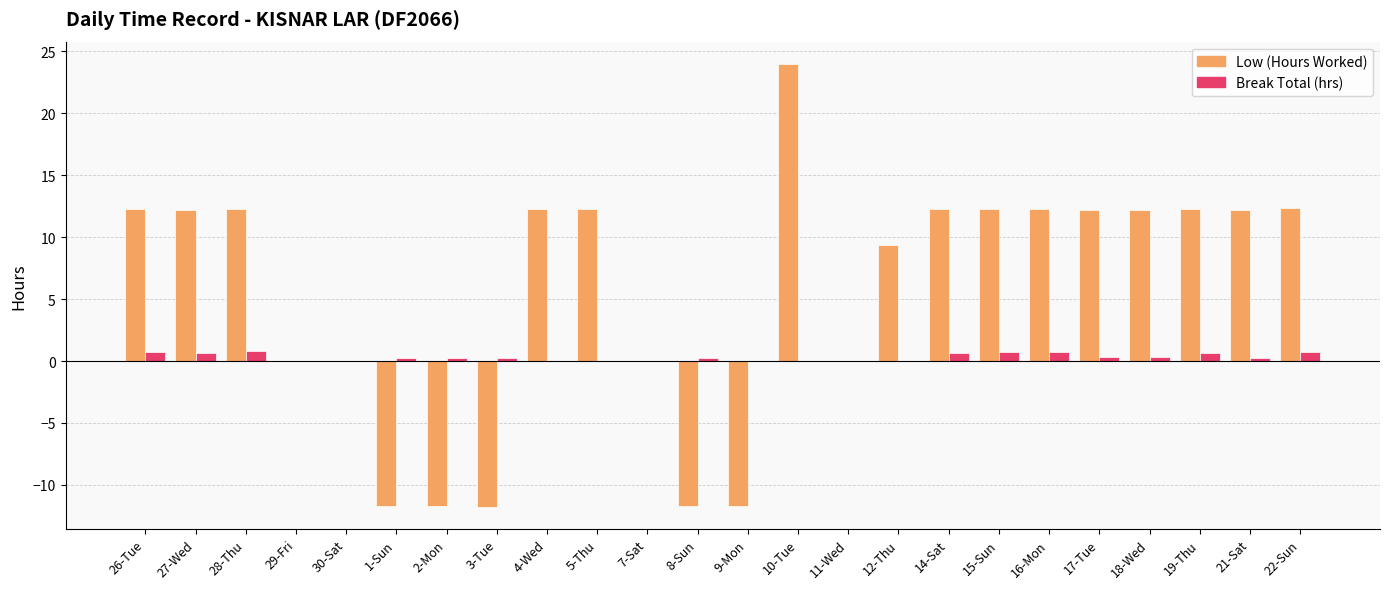

What is the greatest value displayed?

24.0